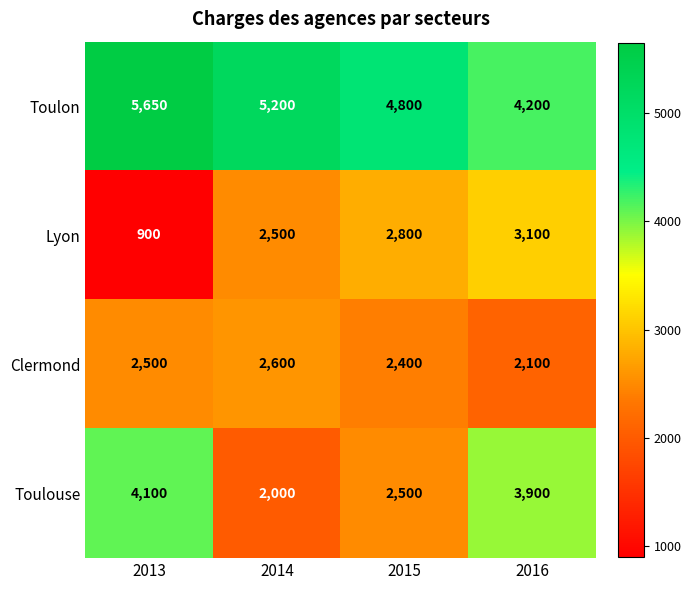

What is the greatest value displayed?

5650